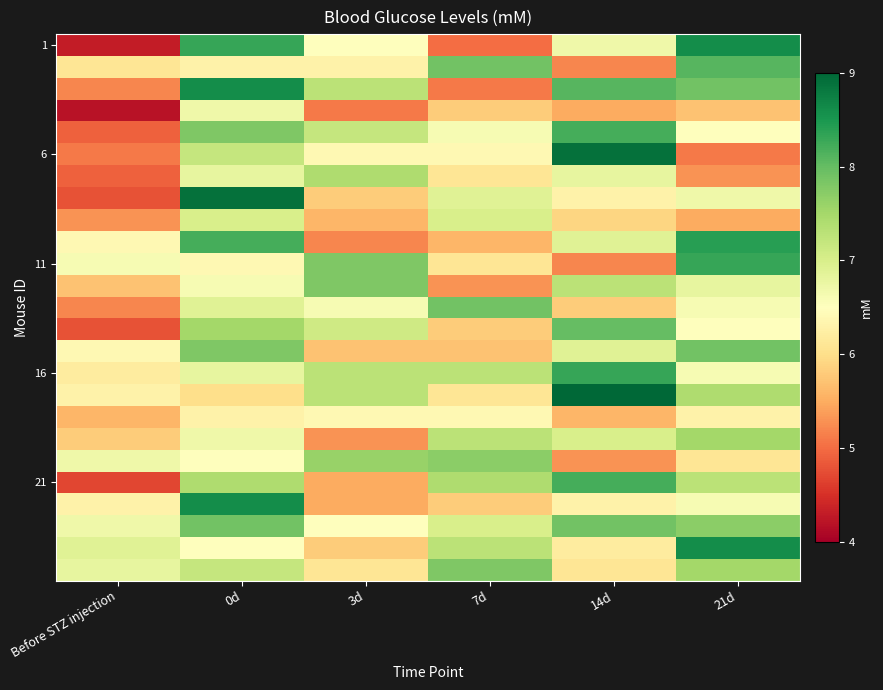

At which category is the sum across all series the highest?

0d